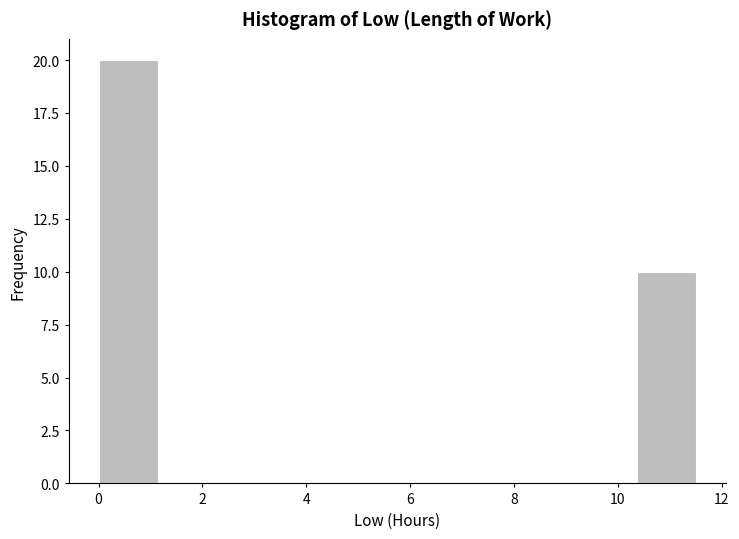

How tall is the bar that spans 10.4 to 11.6 on the x-axis? Neither the bar edges nor the heights are printed on the chart, so give them approximately, as read against the axes.

10